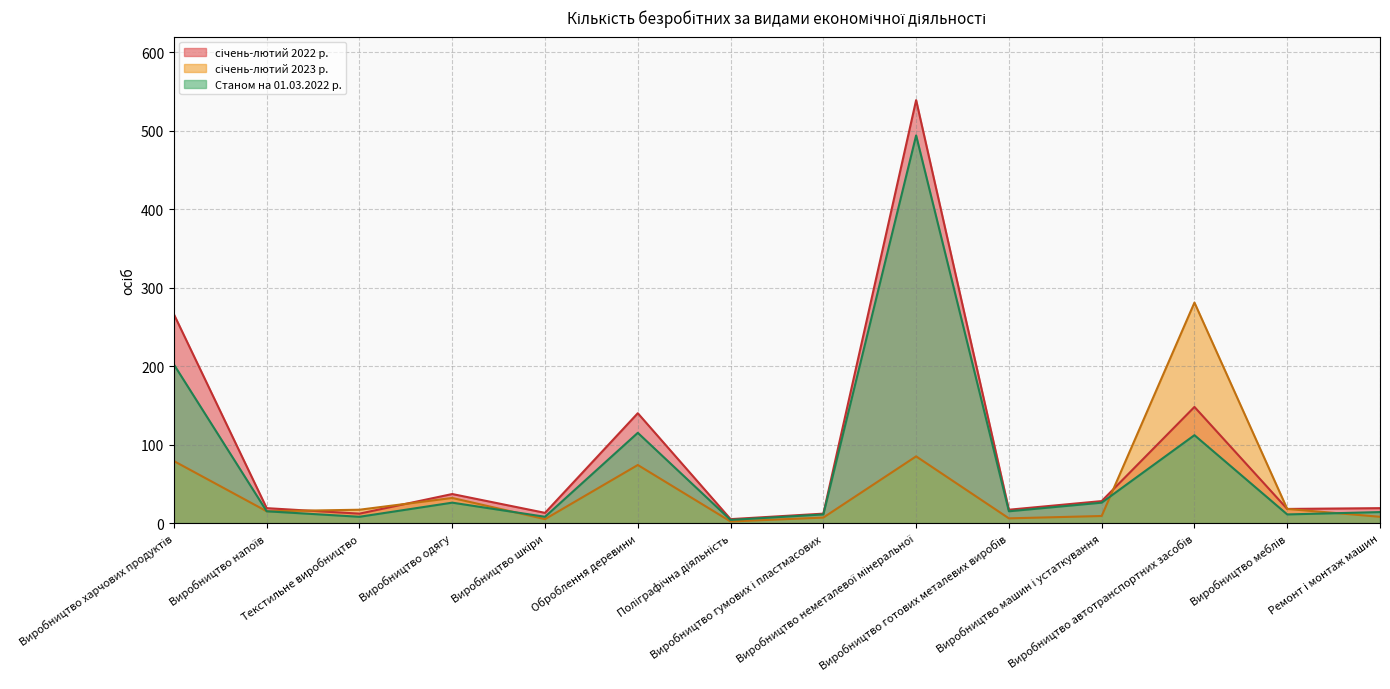

What are all the series names shown in the legend?

січень-лютий 2022 р., січень-лютий 2023 р., Станом на 01.03.2022 р.